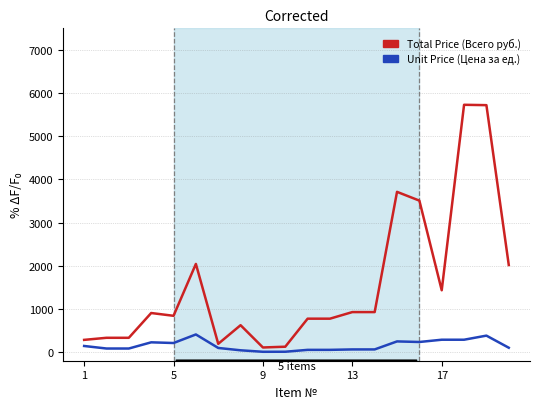

List the series in order of their overall mean, lowest first.

Unit Price (Цена за ед.), Total Price (Всего руб.)